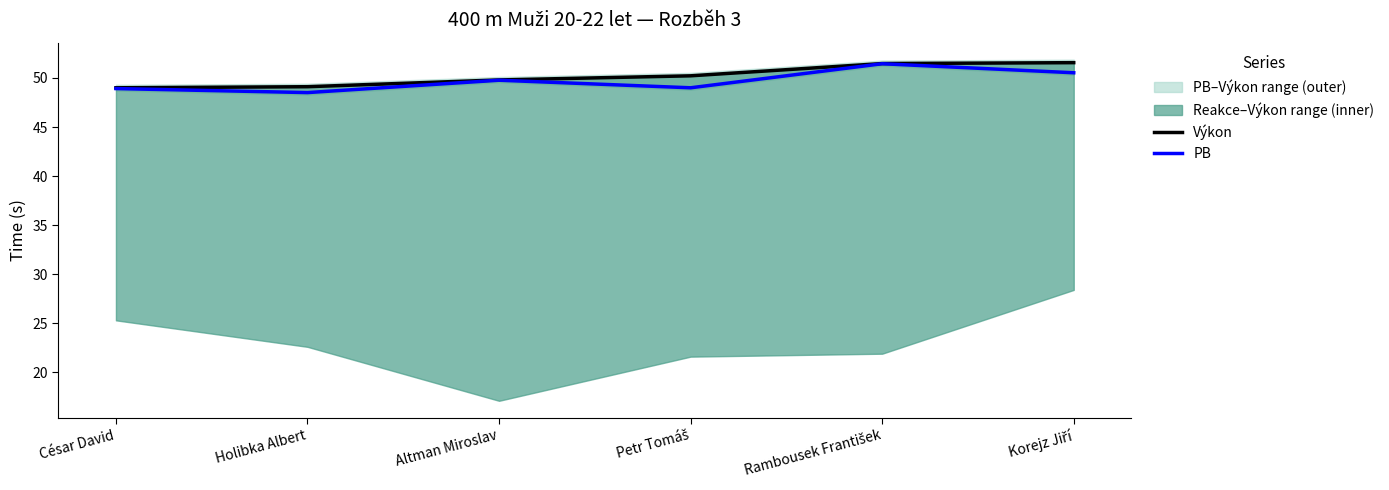

Rank the categories by Výkon value from highest to lowest.

Korejz Jiří, Rambousek František, Petr Tomáš, Altman Miroslav, Holibka Albert, César David